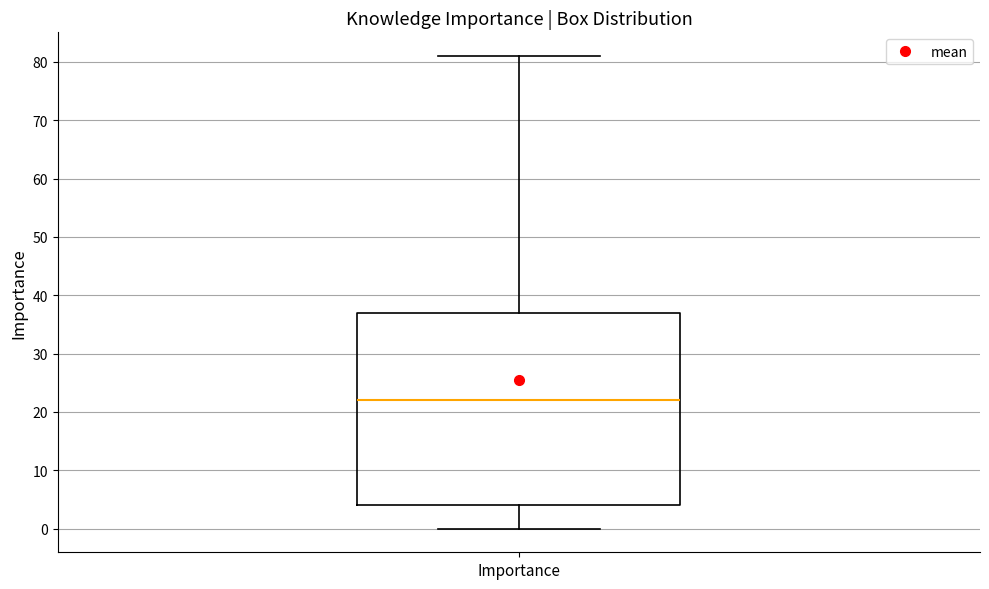

Read this box plot against the y-axis: the position of the median line, the range covered by the box, and the ends of both whiskers. The values are not printed on the chart, so give them approximately, as read against the axis.

median 22, box 4 to 37, whiskers 0 to 81